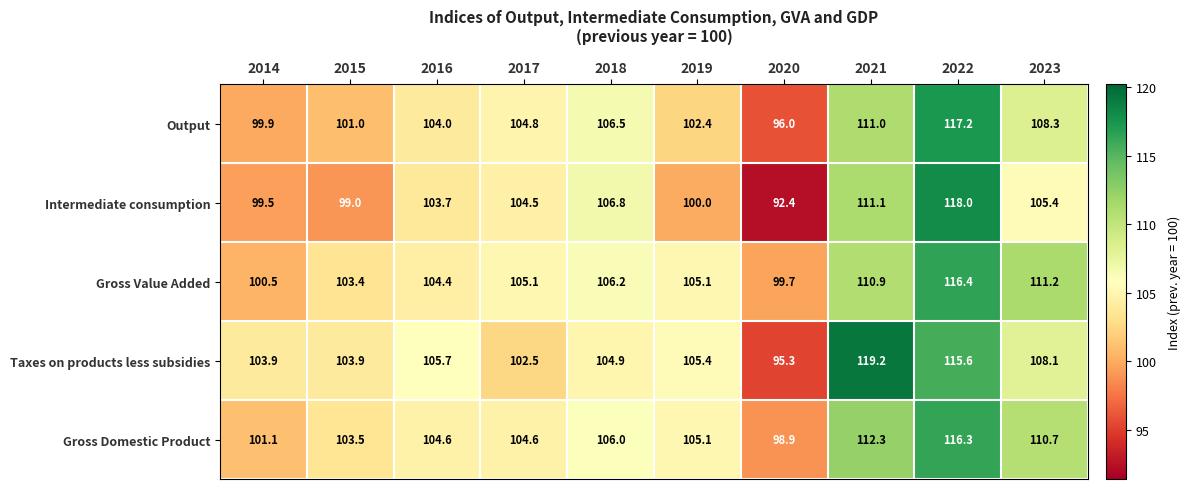

At which label is Gross Domestic Product closest to 107?

2018